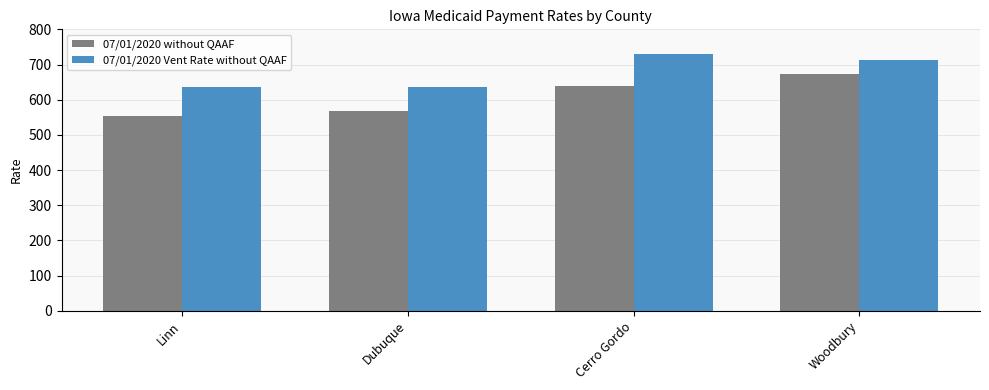

What is the value of the 07/01/2020 without QAAF bar at the 4th from the left?

671.6